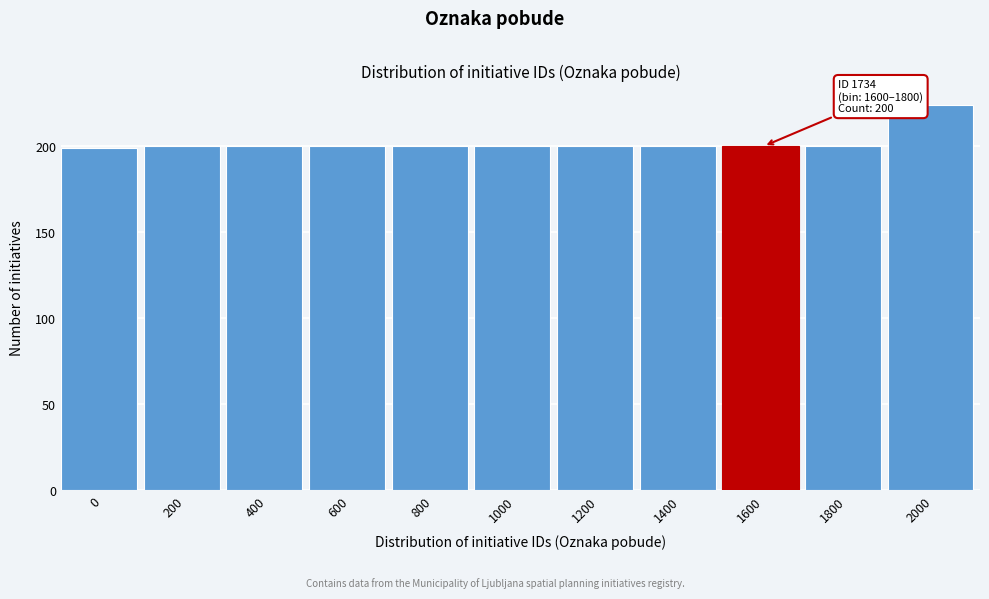

Reading left to right, list all the values displayed in this chart.

199	200	200	200	200	200	200	200	200	200	224